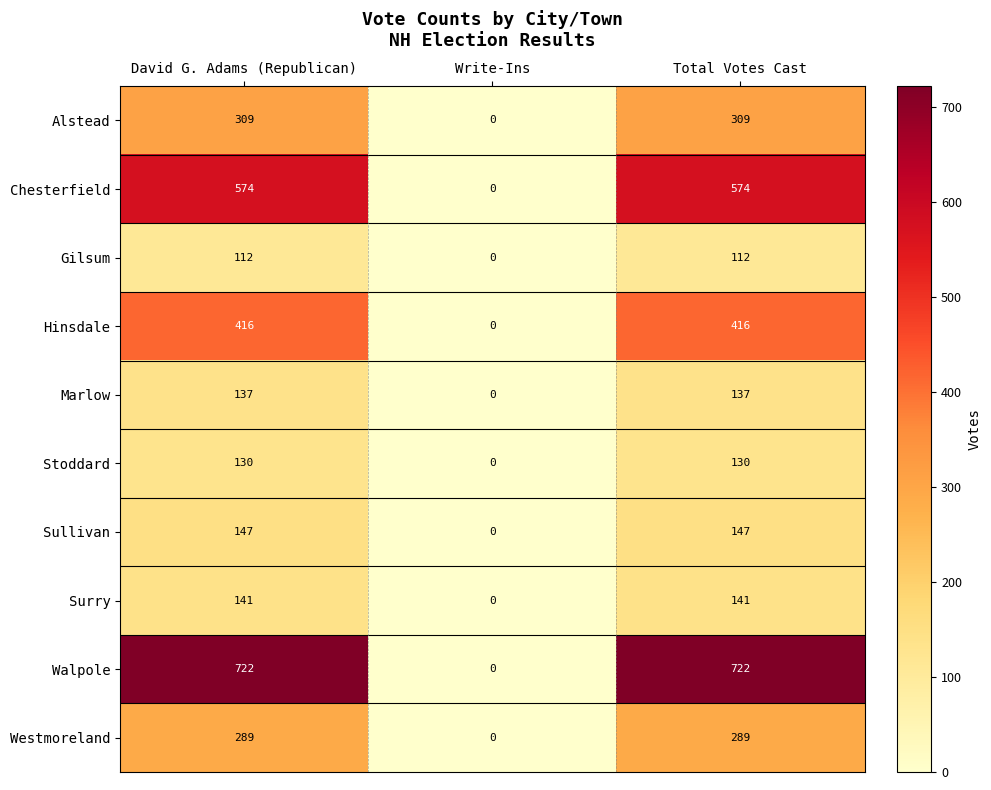

Which series has the widest spread of values?

Walpole